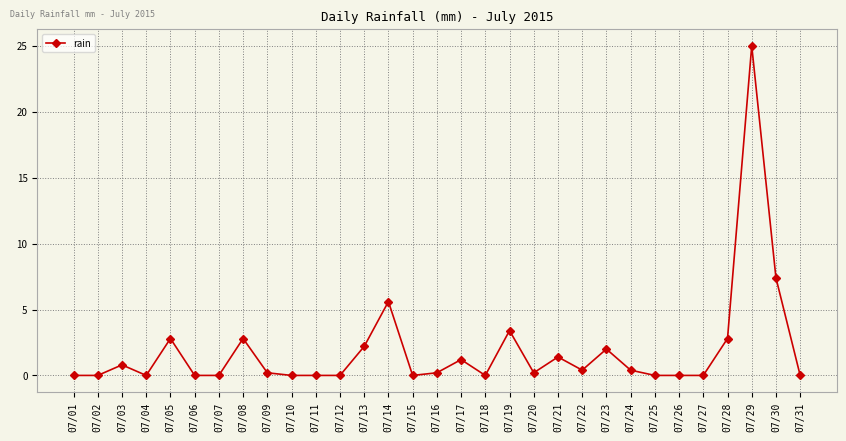

True or false: there are more than 2 points higher than both neighbors.

True